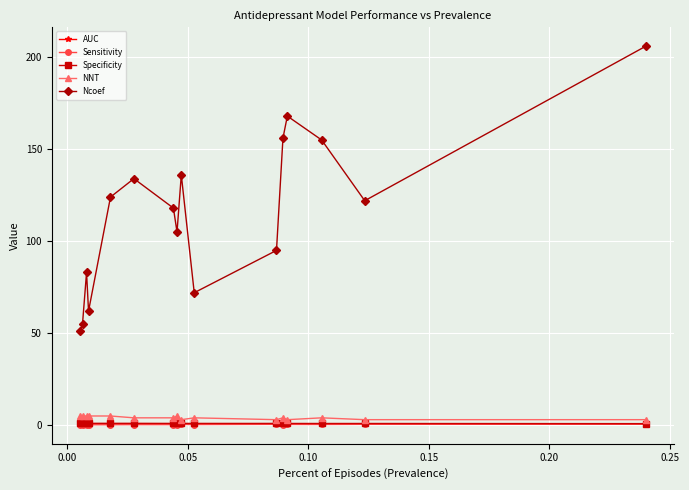

True or false: AUC and Ncoef intersect in this chart.

False